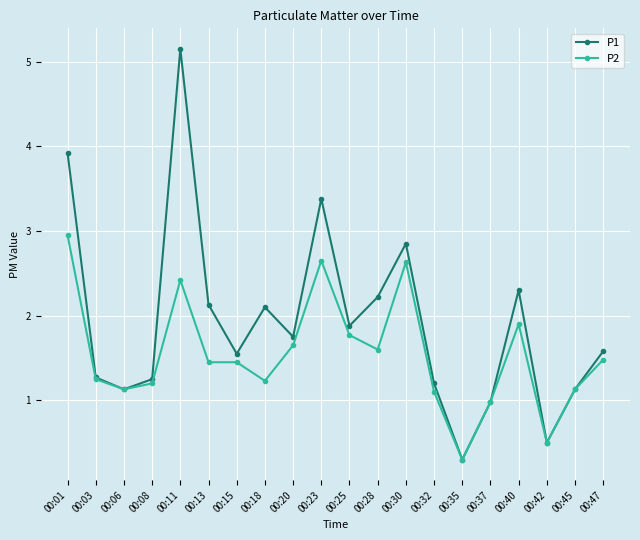

What is the highest value of the P1 series?

5.2